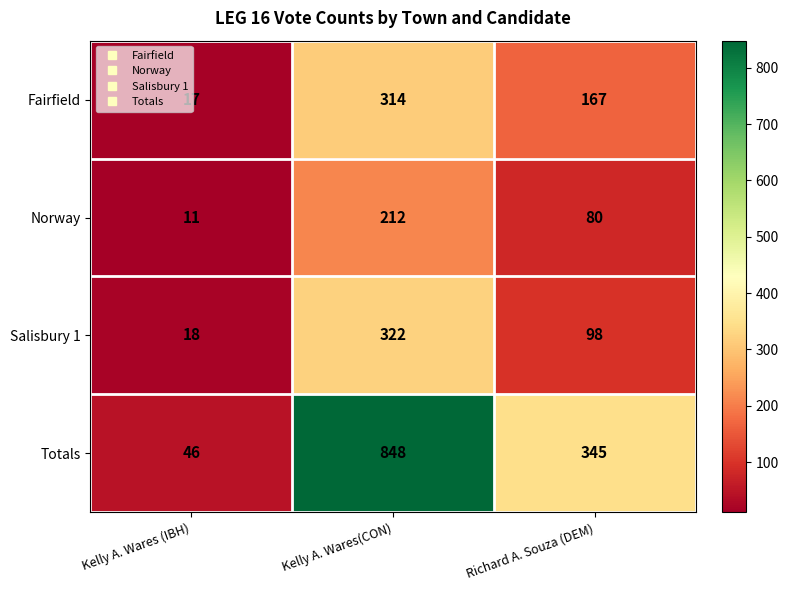

What value does the Norway series have at Richard A. Souza (DEM)?

80